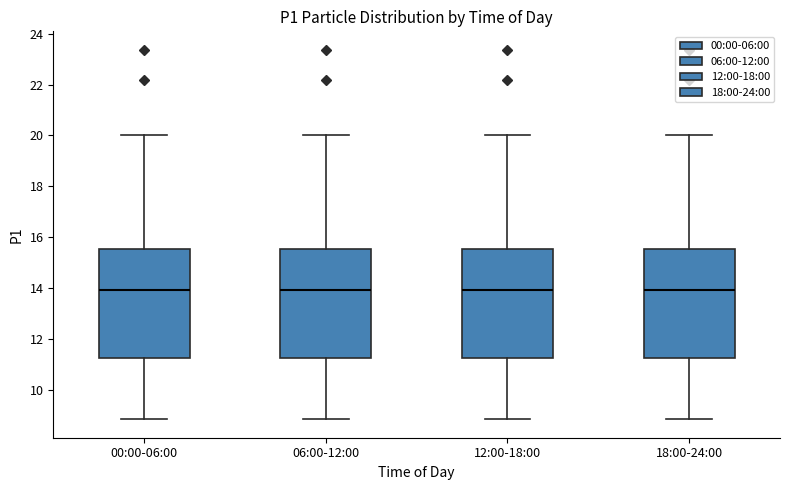

Reading left to right, transcribe this box plot: for each box, give where its median line is, the range the box spans, and where its two whiskers end, as read against the y-axis. The values are not printed on the chart, so give them approximately, as read against the axis.

00:00-06:00: median 14.0, box 11.2 to 15.6, whiskers 8.8 to 20.0
06:00-12:00: median 14.0, box 11.2 to 15.6, whiskers 8.8 to 20.0
12:00-18:00: median 14.0, box 11.2 to 15.6, whiskers 8.8 to 20.0
18:00-24:00: median 14.0, box 11.2 to 15.6, whiskers 8.8 to 20.0